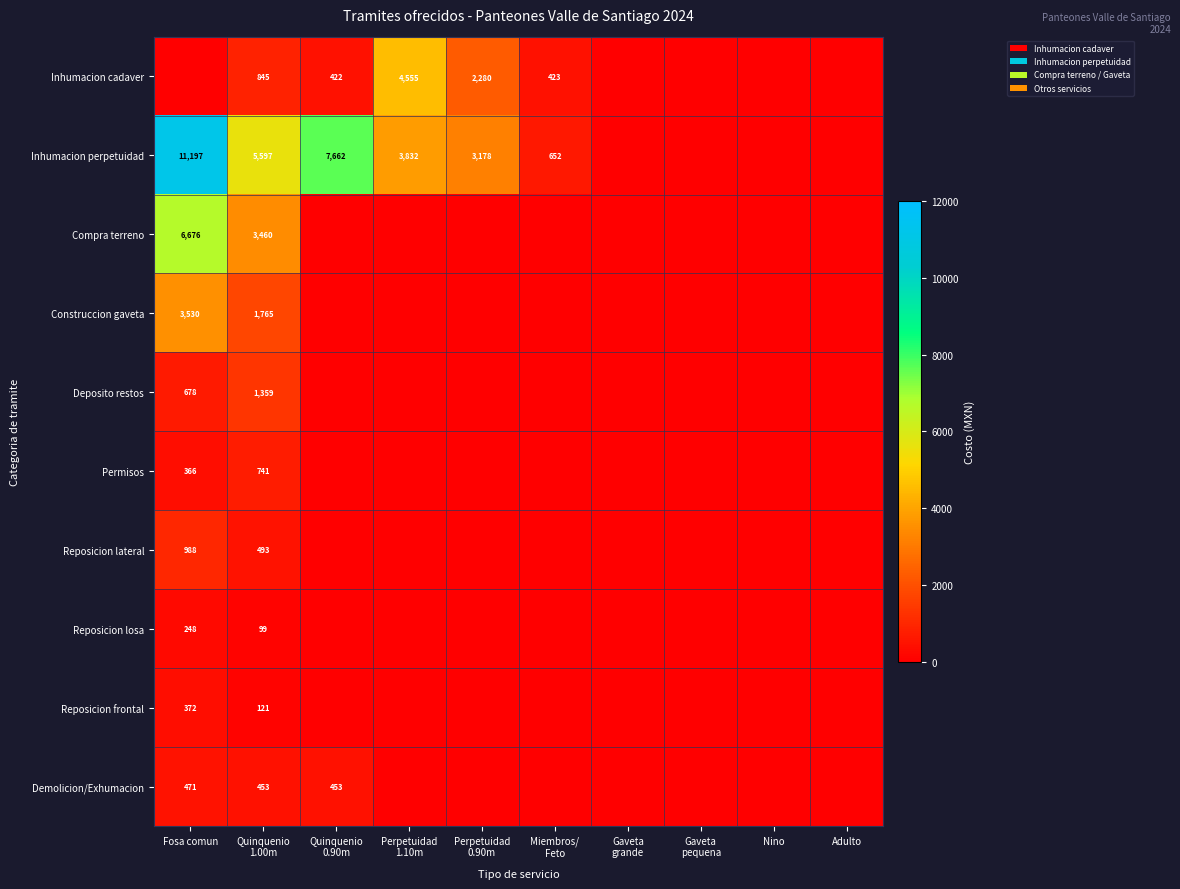

Rank the series at Fosa comun from lowest to highest value.

Inhumacion cadaver, Reposicion losa, Permisos, Reposicion frontal, Demolicion/Exhumacion, Deposito restos, Reposicion lateral, Construccion gaveta, Compra terreno, Inhumacion perpetuidad